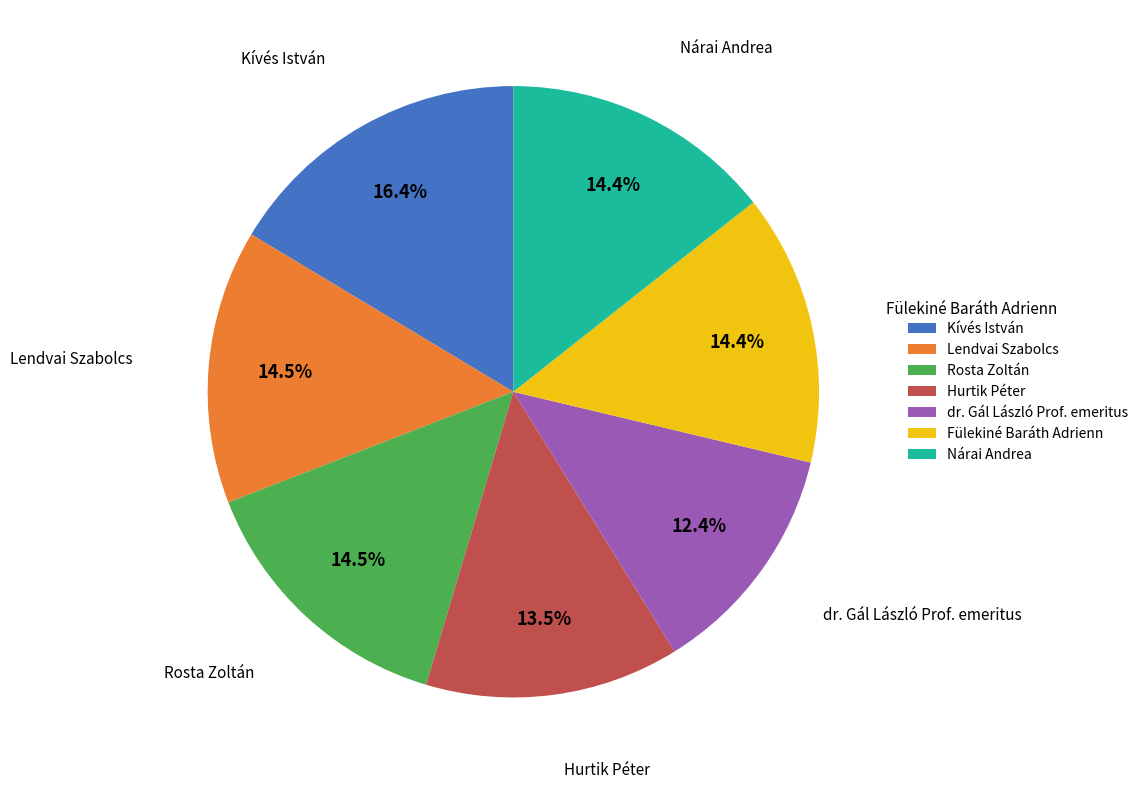

How much of the chart is everything except Kívés István?

83.6%